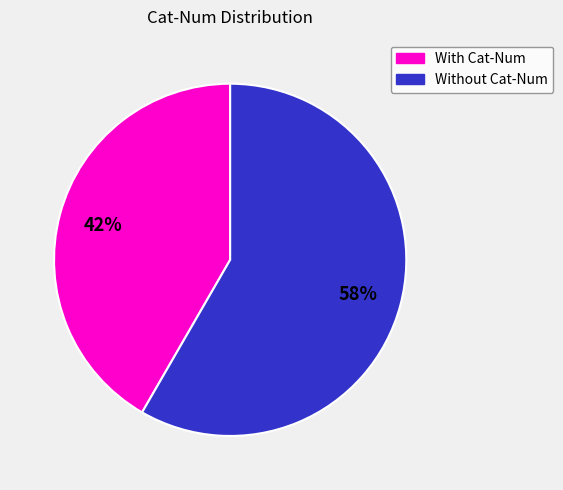

Does any single category account for the majority?

Yes